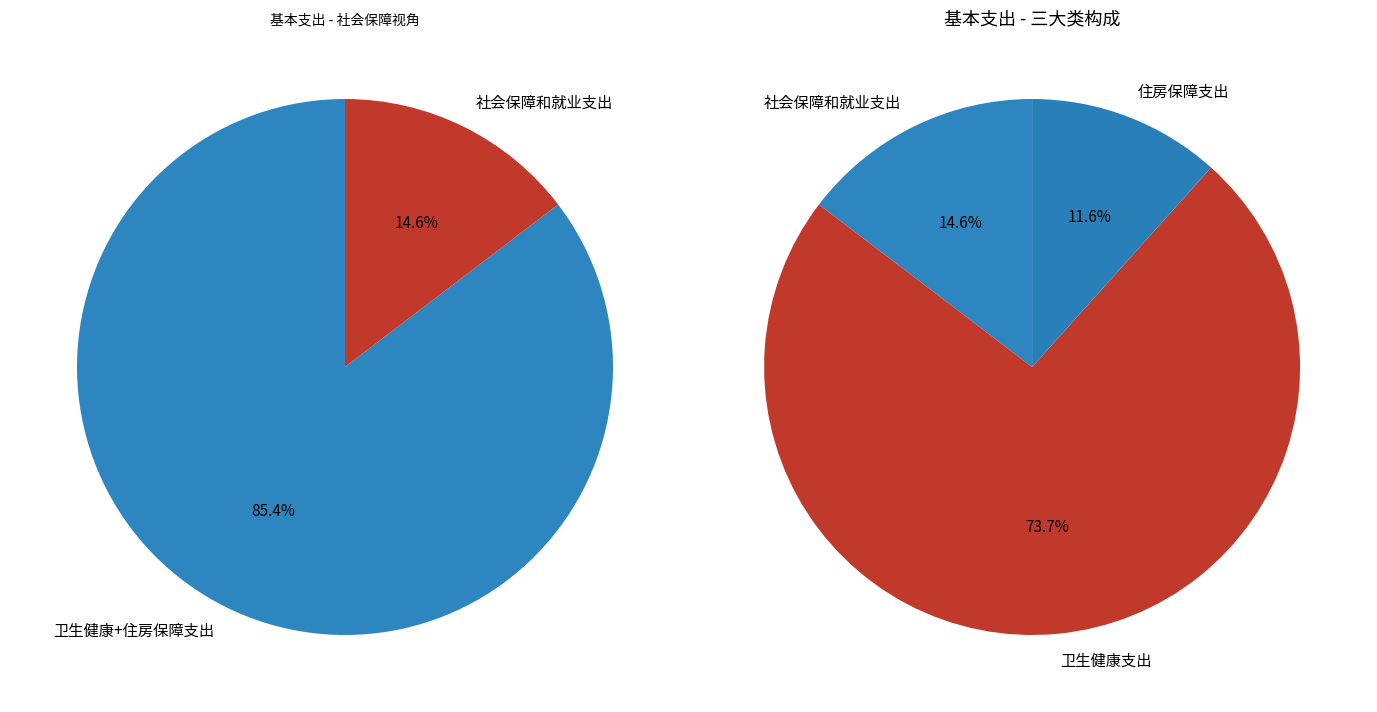

How many slices are in this pie chart?

3